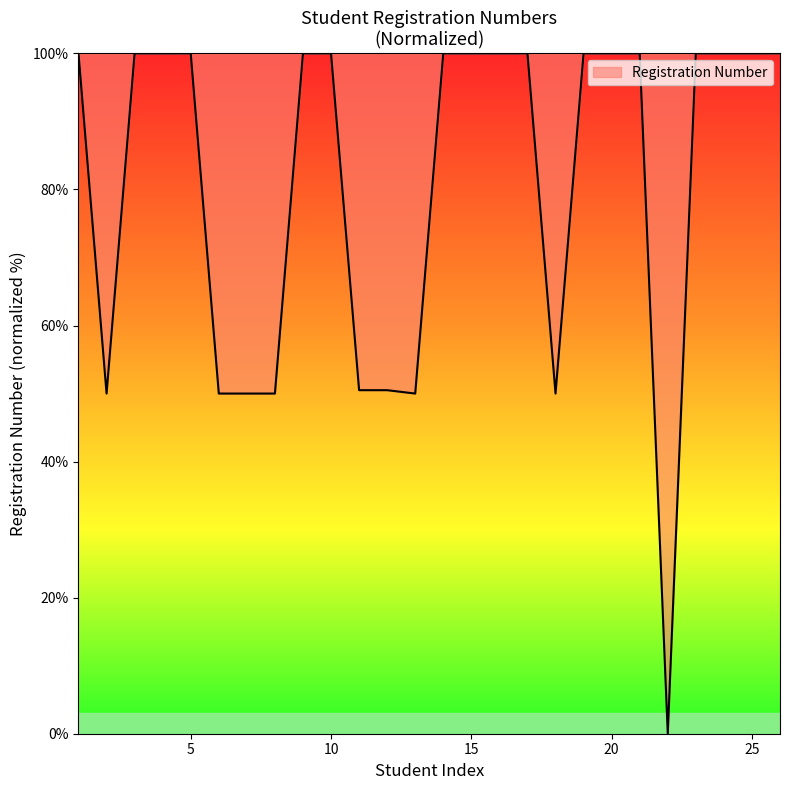

What is the maximum value shown in the chart?

100.0